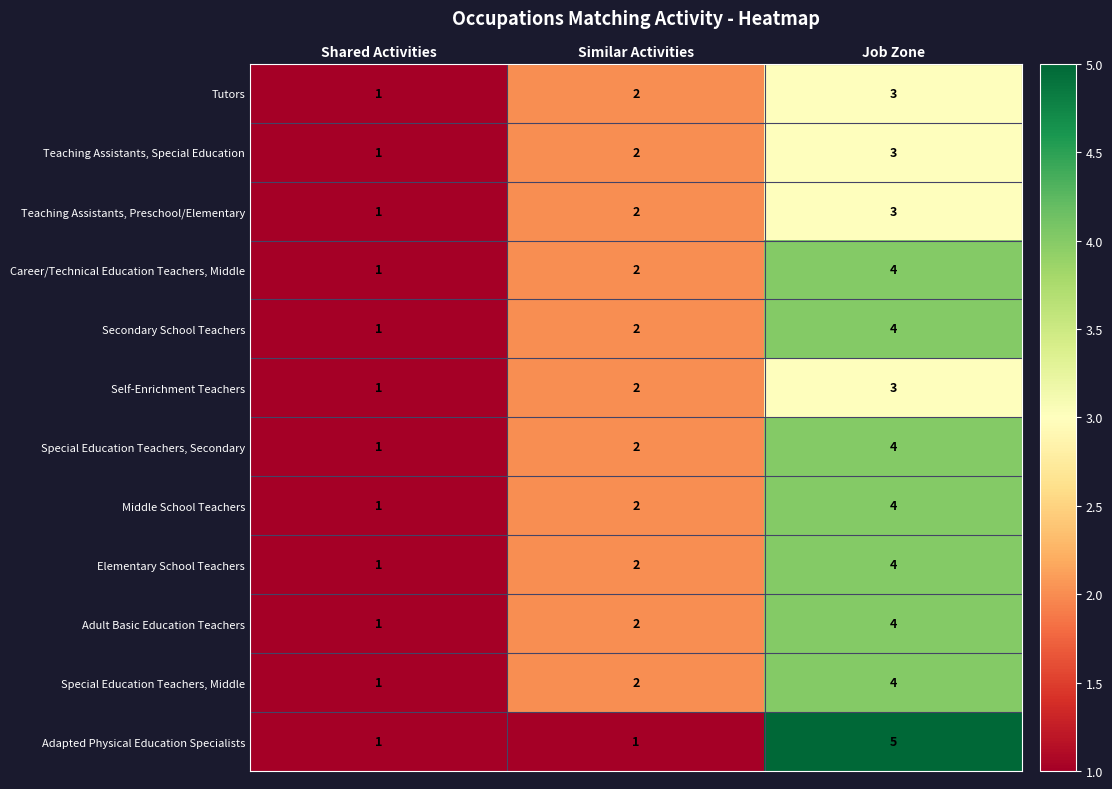

The value of Special Education Teachers, Middle at Job Zone is 7. True or false?

False